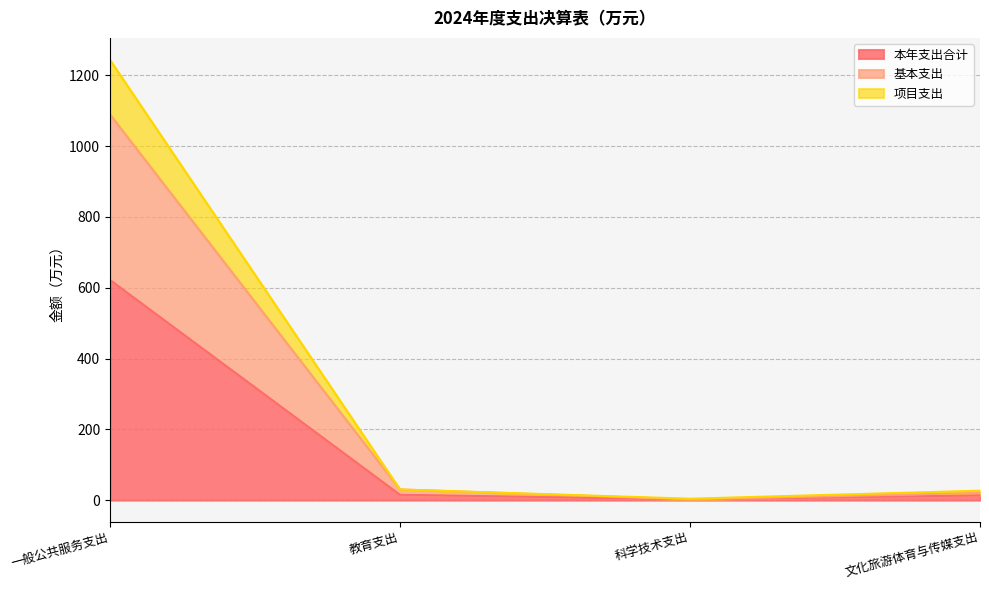

What is the highest value of the 本年支出合计 series?

621.9